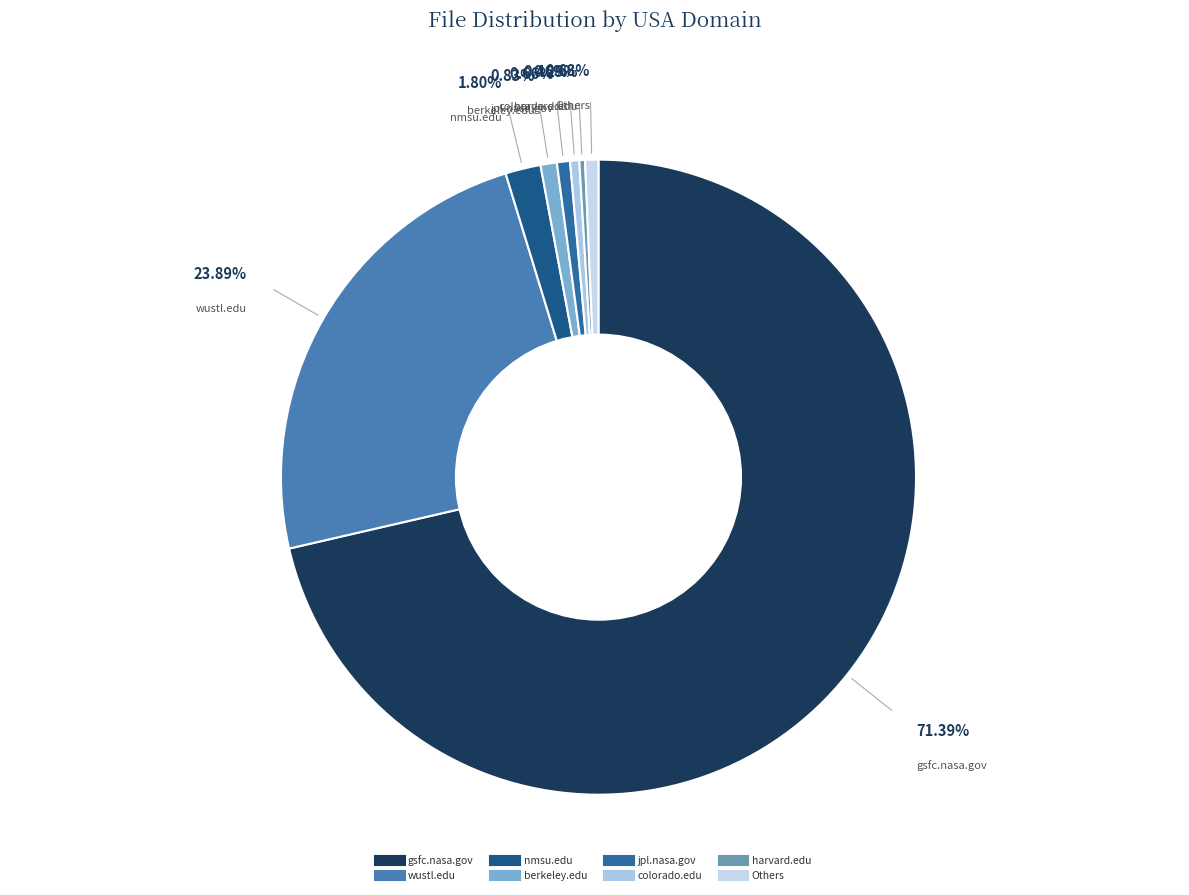

Which category has the biggest portion of the pie?

gsfc.nasa.gov